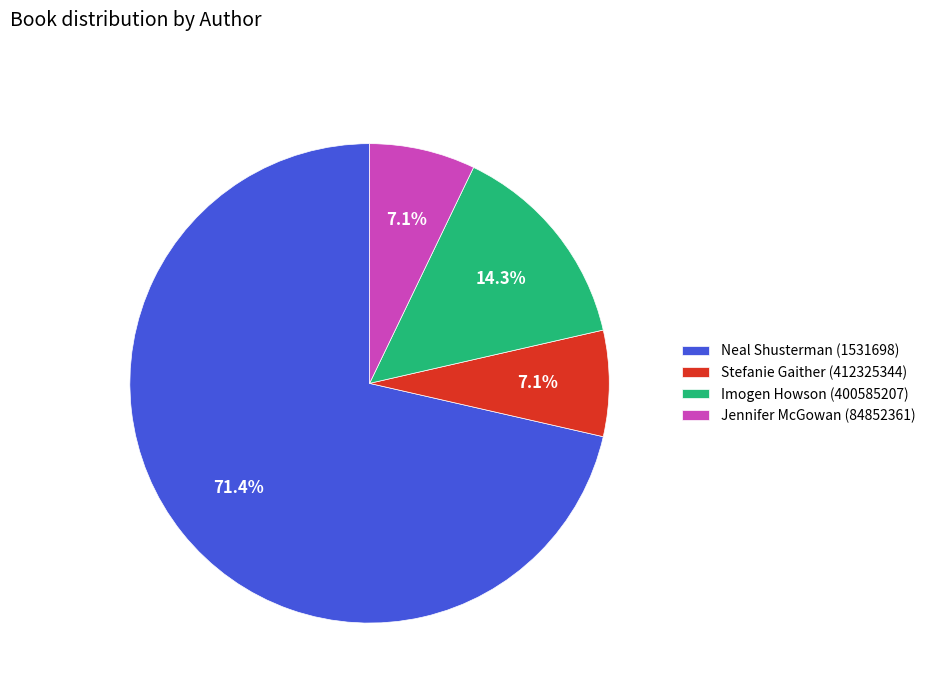

What is the largest slice in the pie chart?

Neal Shusterman